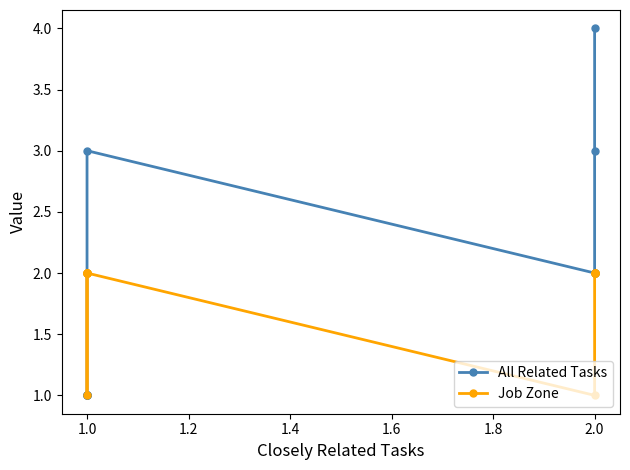

Reading left to right, transcribe all the data shown in this chart.

All Related Tasks: 4	3	2	2	2	3	2	1	1	1	1	1
Job Zone: 2	2	2	2	1	2	1	2	2	2	2	2